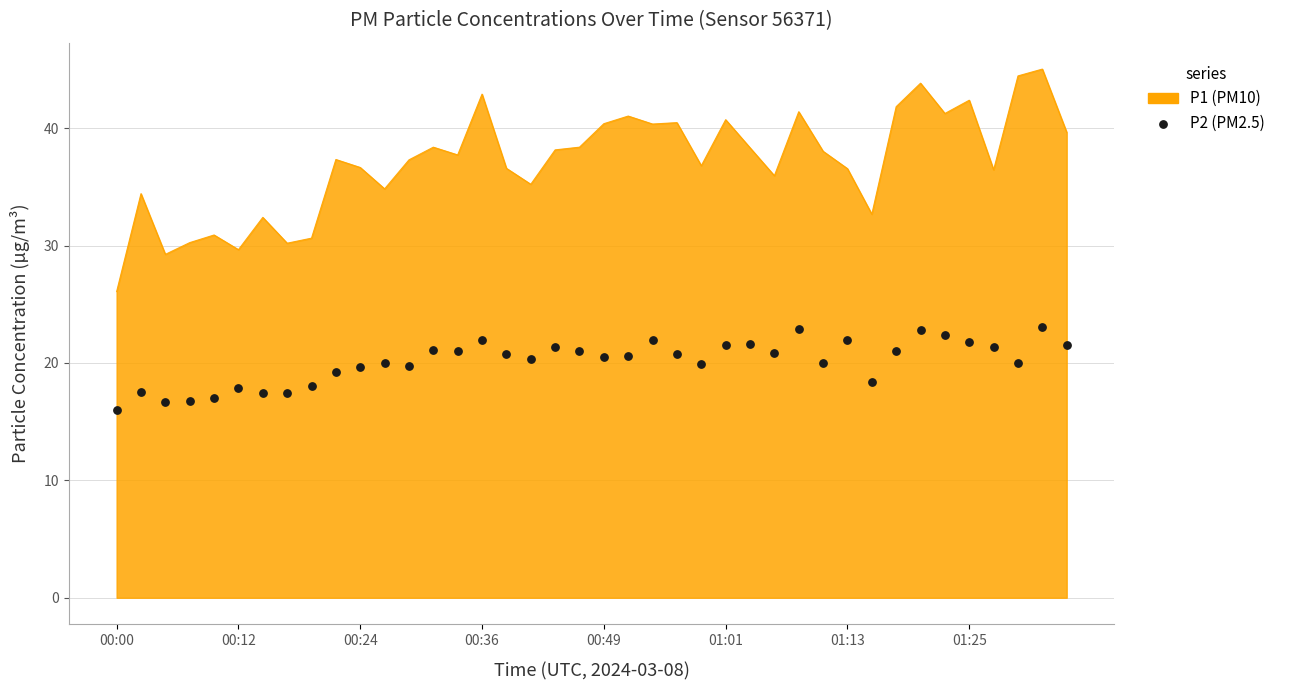

Approximately how many times larger is the value at 9 compared to 28?

0.8